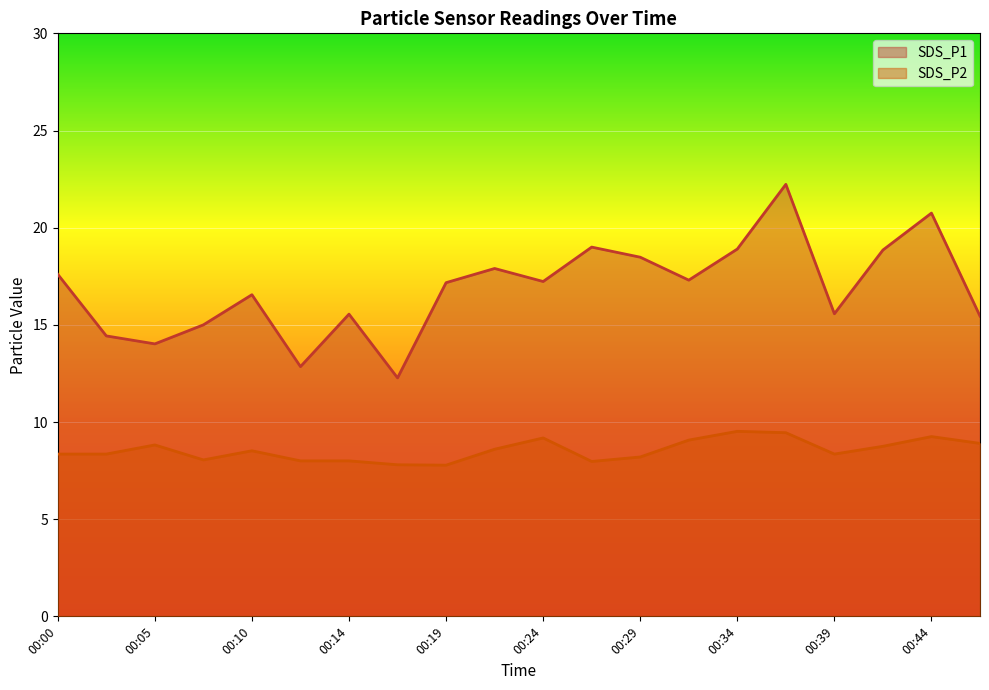

Between 00:46 and 00:02, which is larger?

00:46